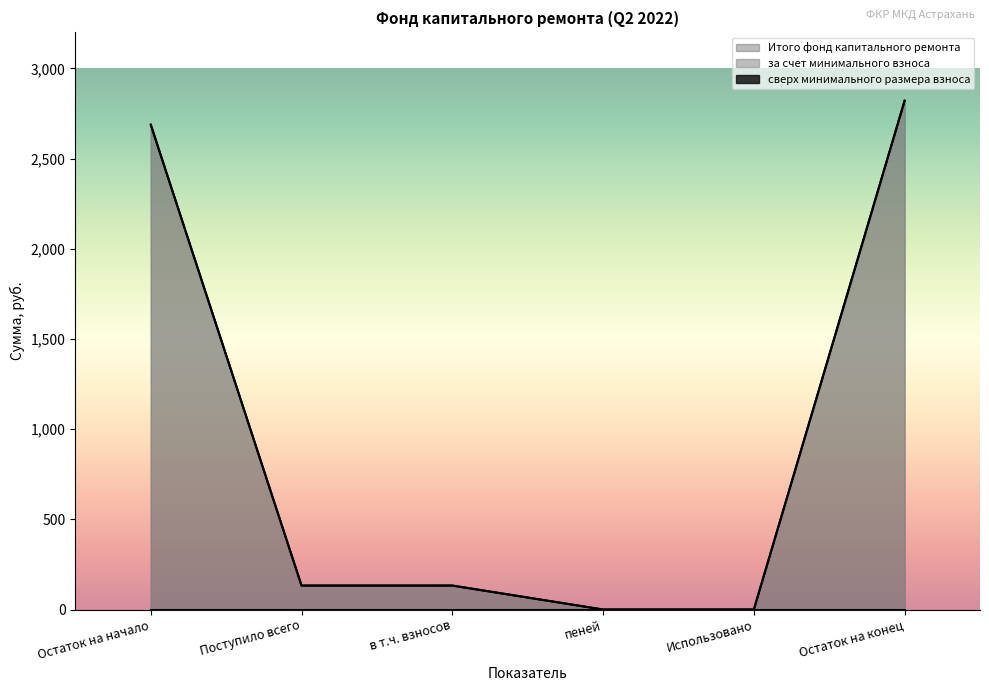

List the series in order of their peak value, highest first.

за счет минимального взноса, Итого фонд капитального ремонта